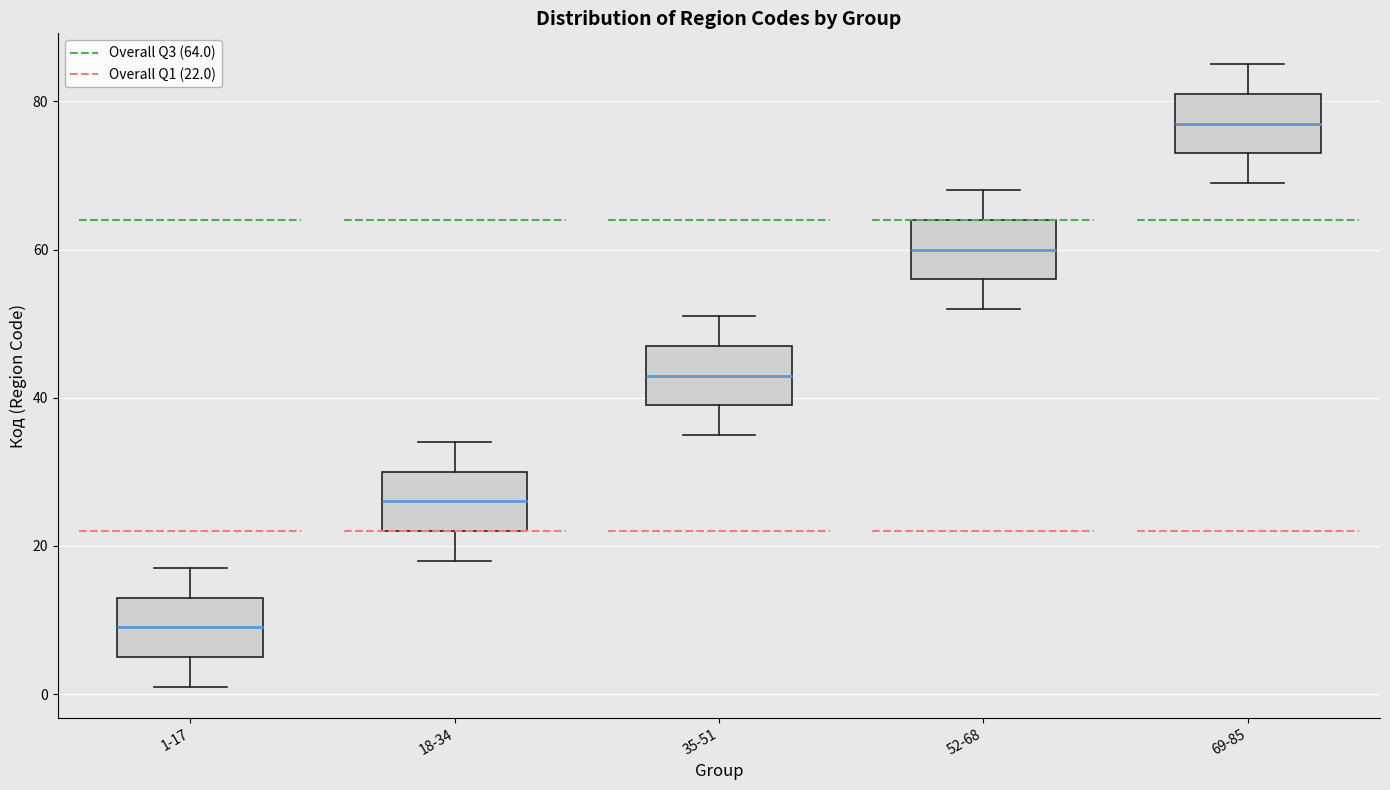

Reading left to right, read every box against the y-axis: the position of its median line, the range the box covers, and the ends of its whiskers. The values are not printed on the chart, so give them approximately, as read against the axis.

1-17: median 10, box 6 to 14, whiskers 2 to 18
18-34: median 26, box 22 to 30, whiskers 18 to 34
35-51: median 44, box 40 to 48, whiskers 36 to 52
52-68: median 60, box 56 to 64, whiskers 52 to 68
69-85: median 78, box 74 to 82, whiskers 70 to 86